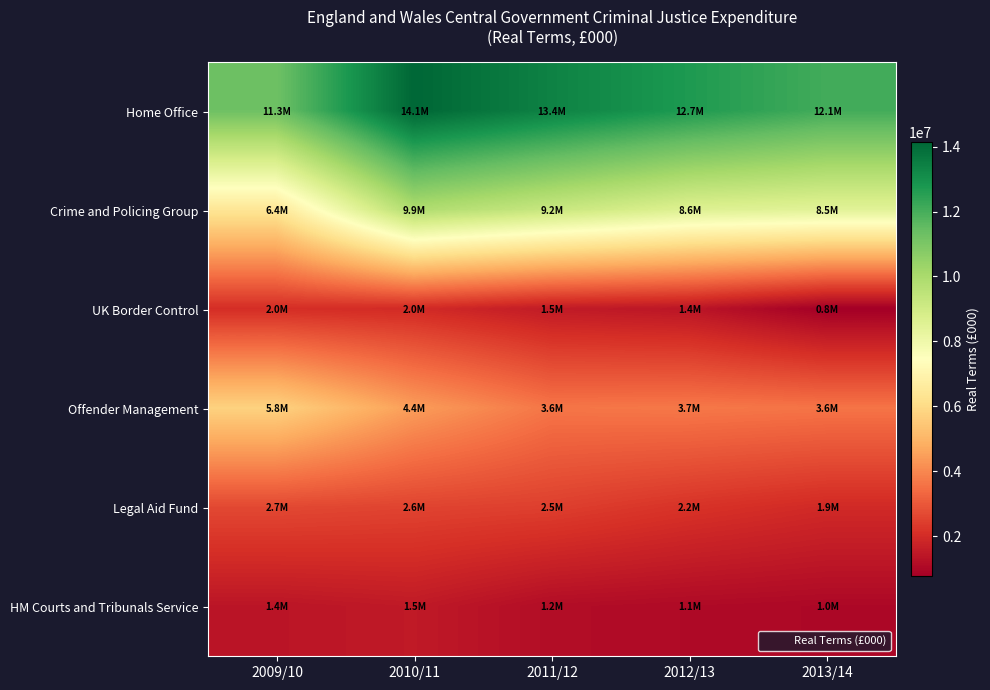

Which series has the largest total across all categories?

Home Office